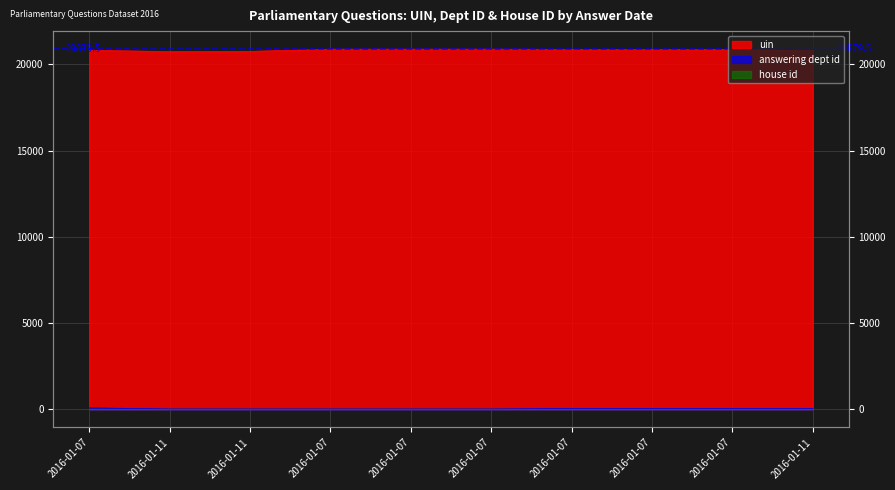

At how many categories does at least one series exceed 11452?

10